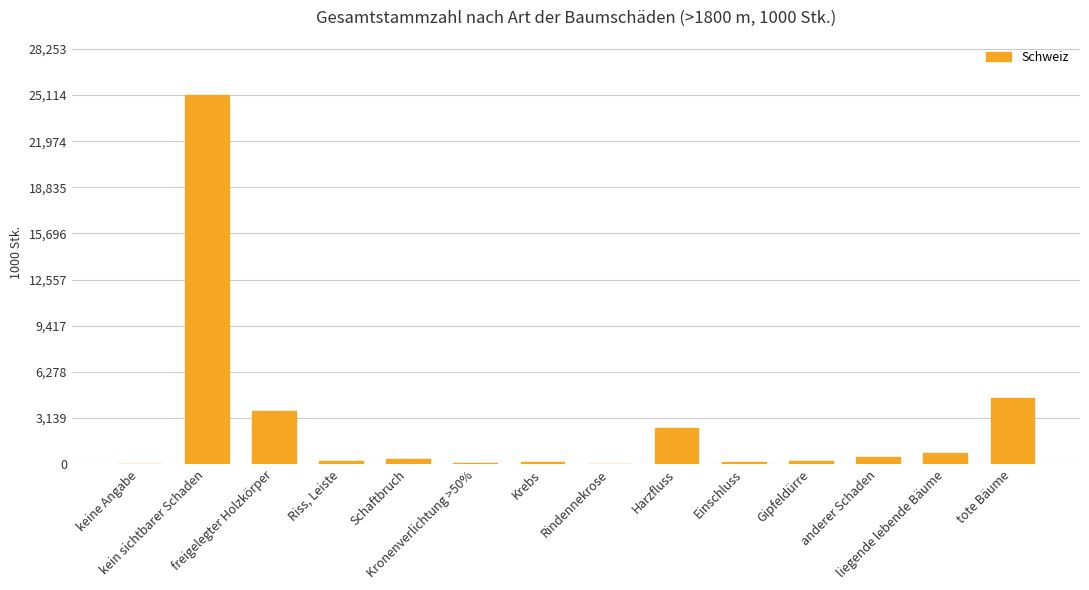

What is the maximum value shown in the chart?

25114